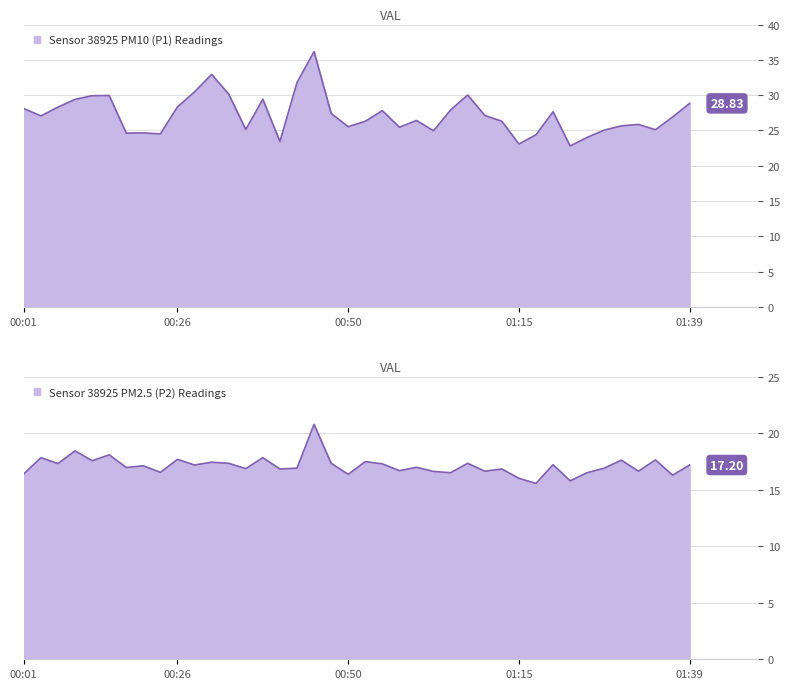

List the series in order of their peak value, highest first.

P1, P2